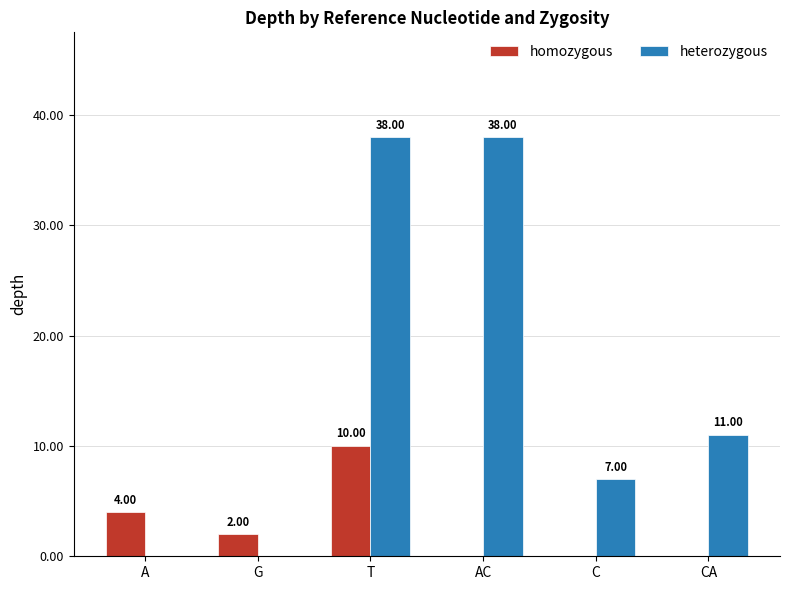

How many data points does each series have?

6